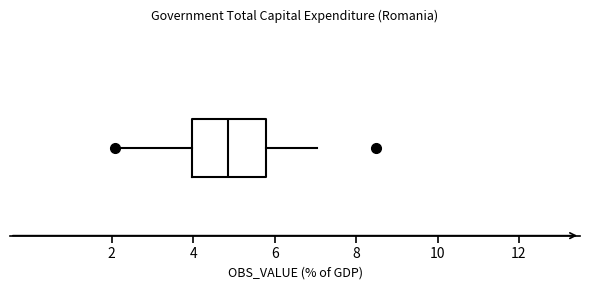

Transcribe this box plot: give where the median line is, the range the box spans, and where the two whiskers end, as read against the x-axis. The values are not printed on the chart, so give them approximately, as read against the axis.

median 4.8, box 4.0 to 5.8, whiskers 2.0 to 7.0